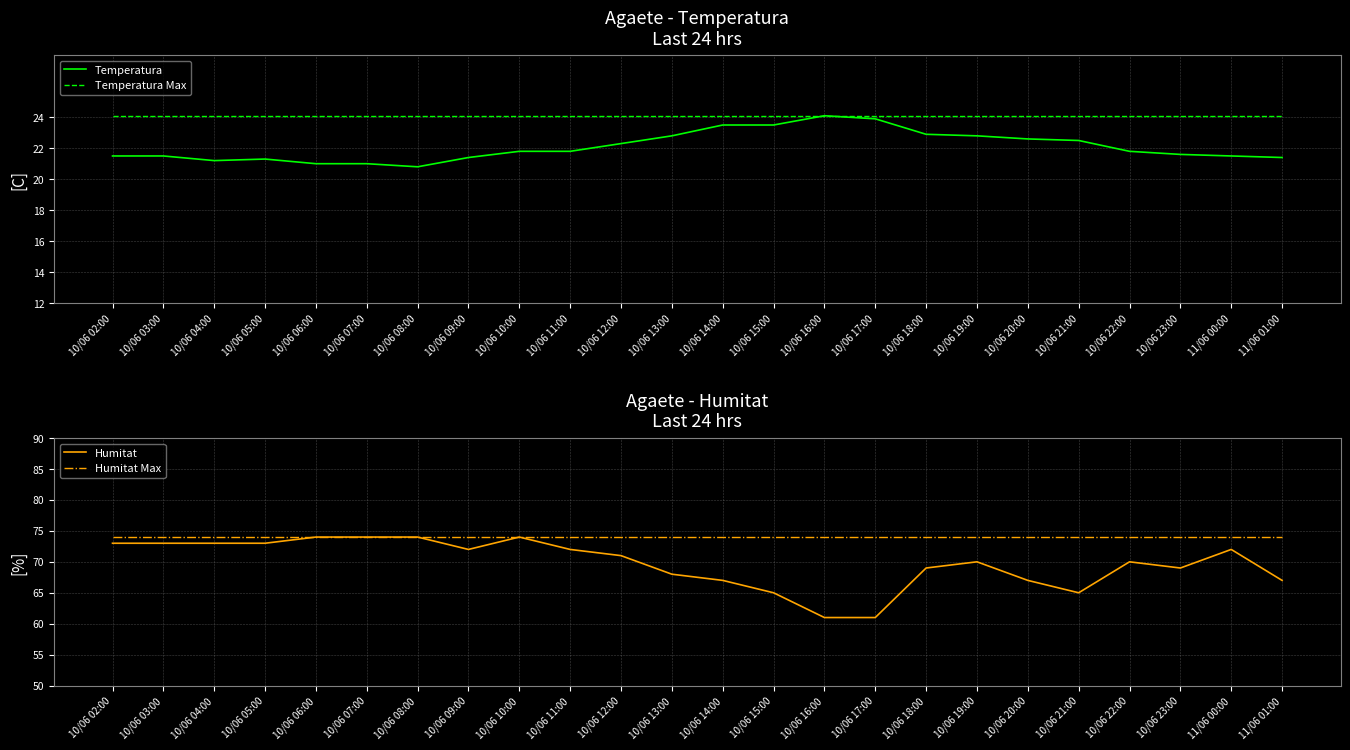

Reading left to right, extract all data points from this chart.

Temperatura: 21.5	21.5	21.2	21.3	21.0	21.0	20.8	21.4	21.8	21.8	22.3	22.8	23.5	23.5	24.1	23.9	22.9	22.8	22.6	22.5	21.8	21.6	21.5	21.4
Temperatura Max: 24.1	24.1	24.1	24.1	24.1	24.1	24.1	24.1	24.1	24.1	24.1	24.1	24.1	24.1	24.1	24.1	24.1	24.1	24.1	24.1	24.1	24.1	24.1	24.1
Humitat: 73.0	73.0	73.0	73.0	74.0	74.0	74.0	72.0	74.0	72.0	71.0	68.0	67.0	65.0	61.0	61.0	69.0	70.0	67.0	65.0	70.0	69.0	72.0	67.0
Humitat Max: 74.0	74.0	74.0	74.0	74.0	74.0	74.0	74.0	74.0	74.0	74.0	74.0	74.0	74.0	74.0	74.0	74.0	74.0	74.0	74.0	74.0	74.0	74.0	74.0